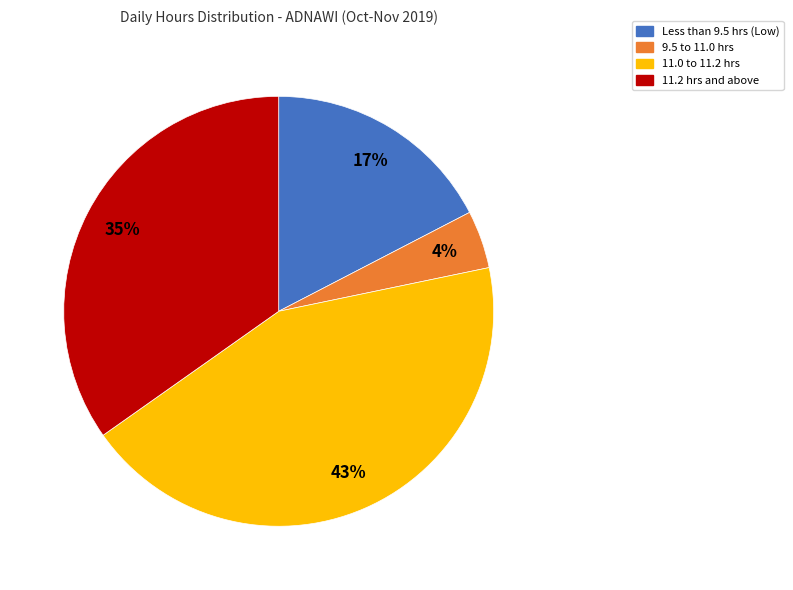

Is there any slice that represents more than half of the pie?

No